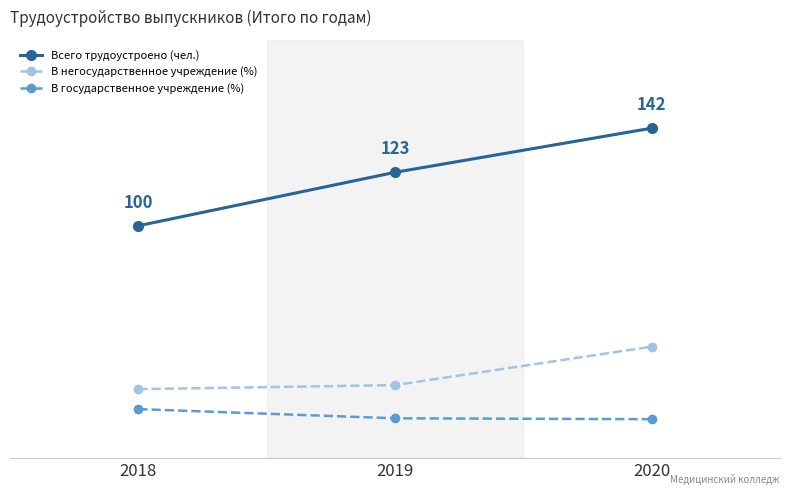

Does the chart have visible grid lines?

No